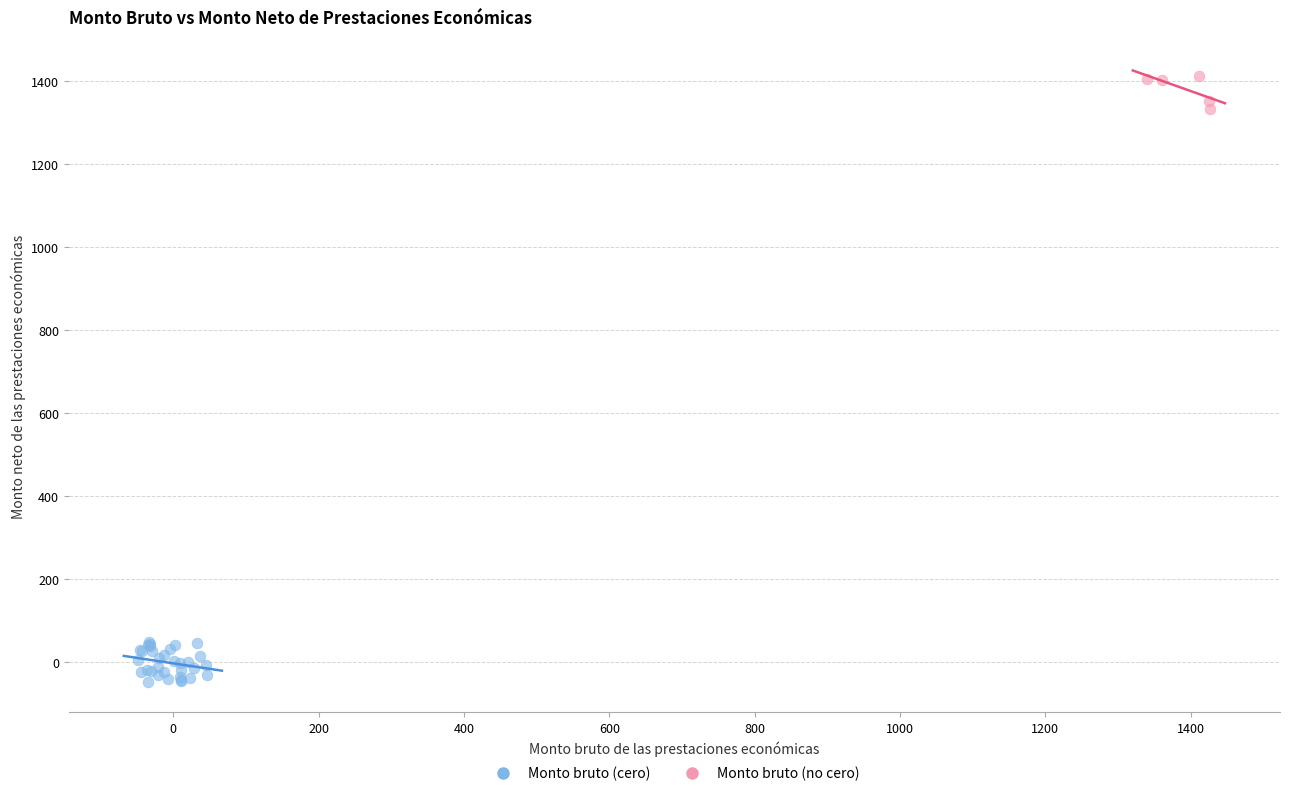

Which series reaches the minimum Y coordinate?

Monto bruto (cero)